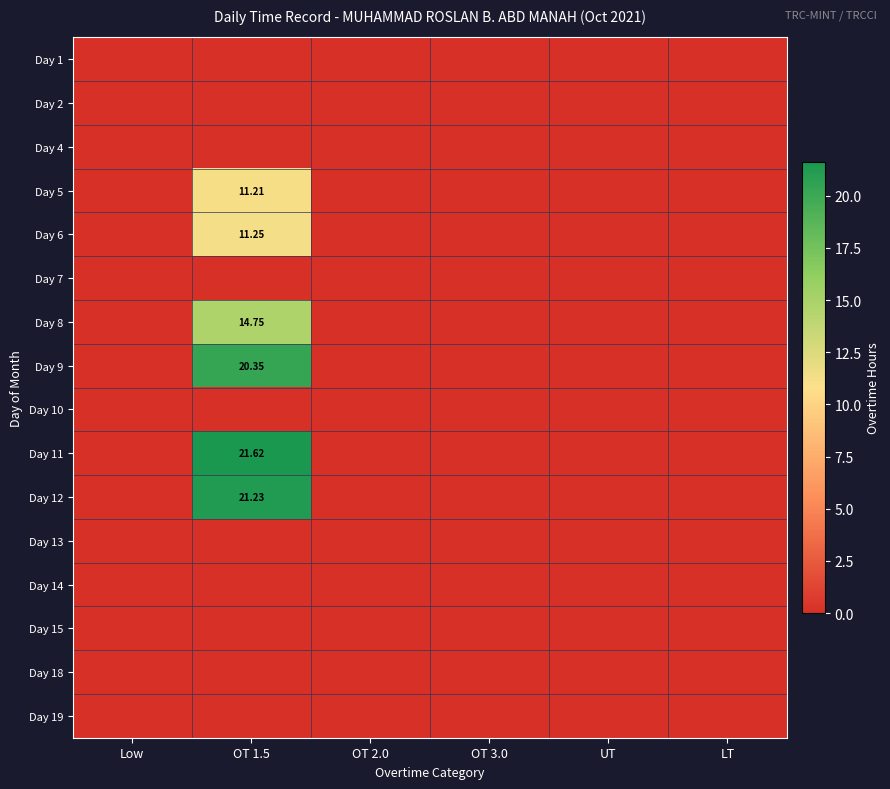

Between OT 2.0 and Low, which is larger?

OT 2.0